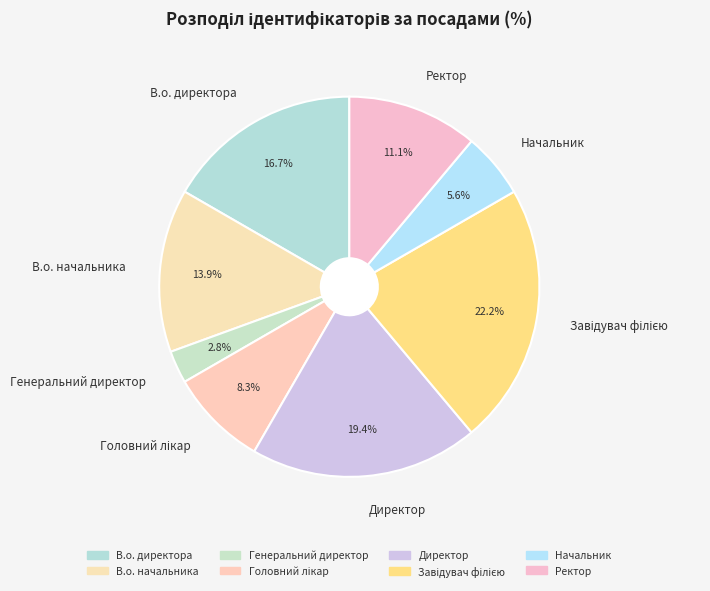

To the nearest percent, what portion does В.о. начальника represent?

14%